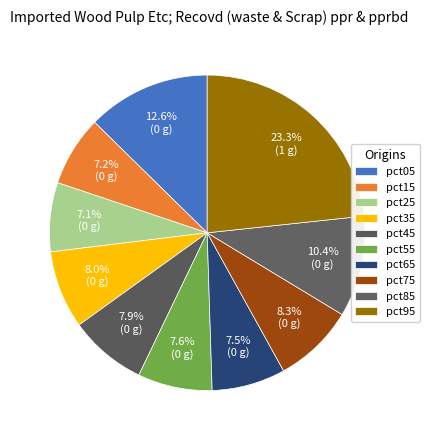

Is it true that pct65 is 8% of the pie?

True